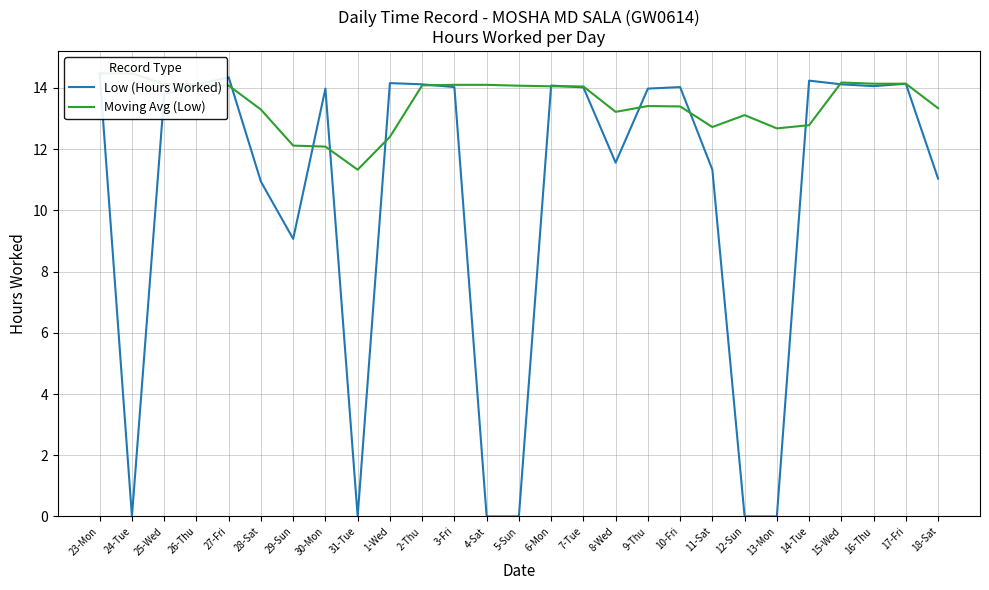

What is the label of the 20th point from the right?

30-Mon